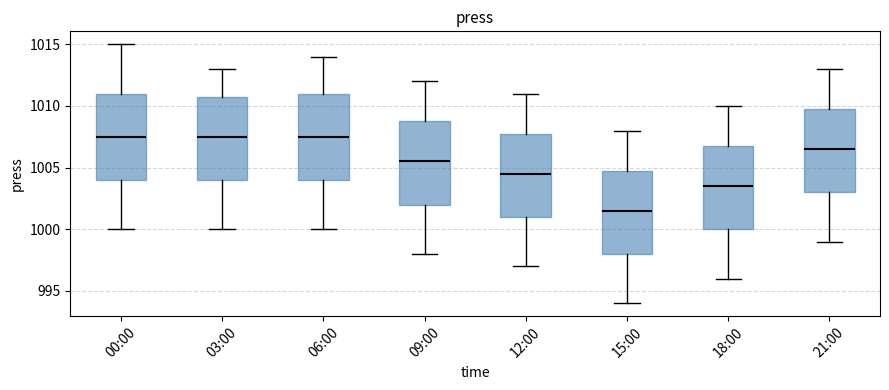

Reading left to right, transcribe this box plot: for each box, give where its median line is, the range the box spans, and where its two whiskers end, as read against the y-axis. The values are not printed on the chart, so give them approximately, as read against the axis.

00:00: median 1007.5, box 1004.0 to 1011.0, whiskers 1000.0 to 1015.0
03:00: median 1007.5, box 1004.0 to 1011.0, whiskers 1000.0 to 1013.0
06:00: median 1007.5, box 1004.0 to 1011.0, whiskers 1000.0 to 1014.0
09:00: median 1005.5, box 1002.0 to 1009.0, whiskers 998.0 to 1012.0
12:00: median 1004.5, box 1001.0 to 1008.0, whiskers 997.0 to 1011.0
15:00: median 1001.5, box 998.0 to 1005.0, whiskers 994.0 to 1008.0
18:00: median 1003.5, box 1000.0 to 1007.0, whiskers 996.0 to 1010.0
21:00: median 1006.5, box 1003.0 to 1010.0, whiskers 999.0 to 1013.0